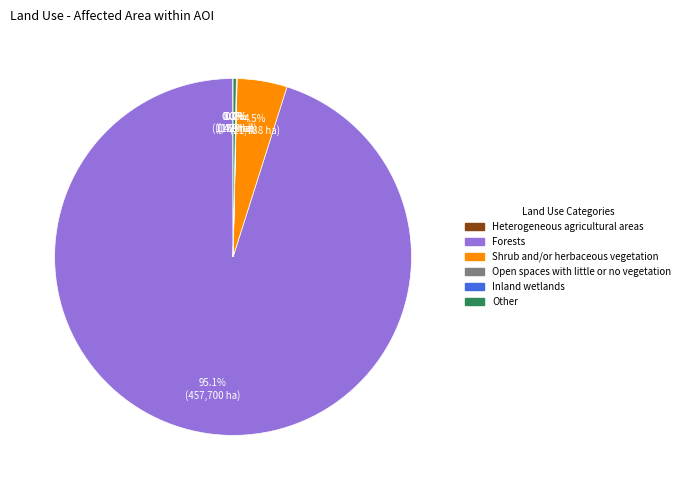

Is it true that Other is 0% of the pie?

True